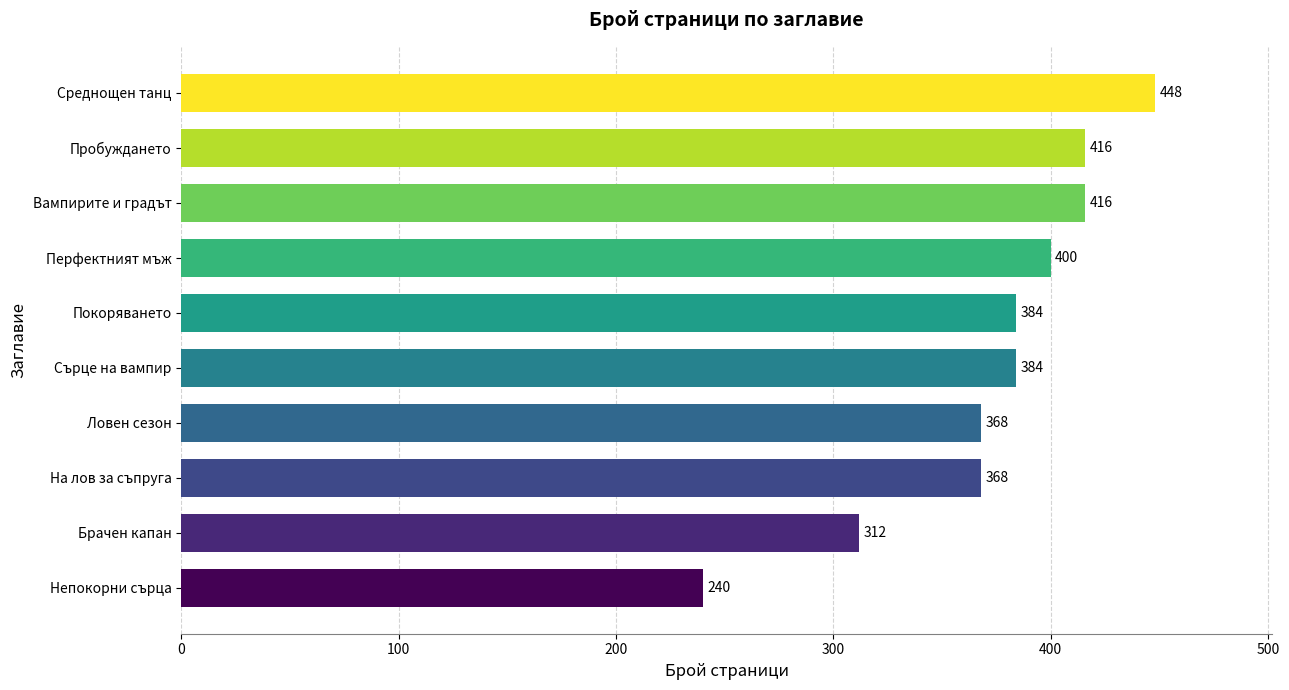

True or false: the data shows 134 at Вампирите и градът.

False